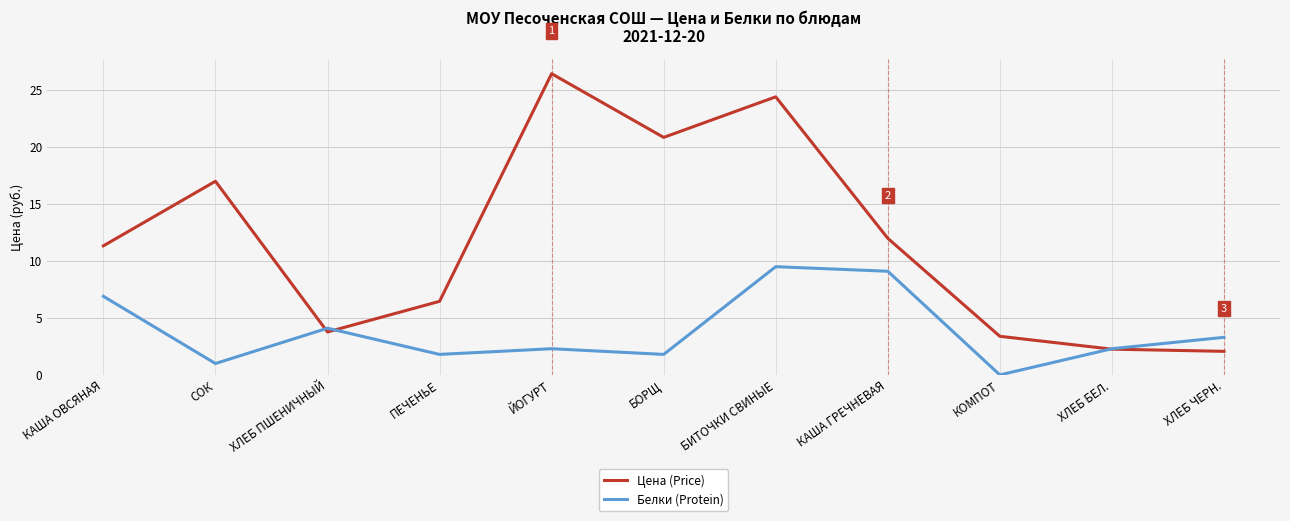

At how many categories does at least one series exceed 18?

3